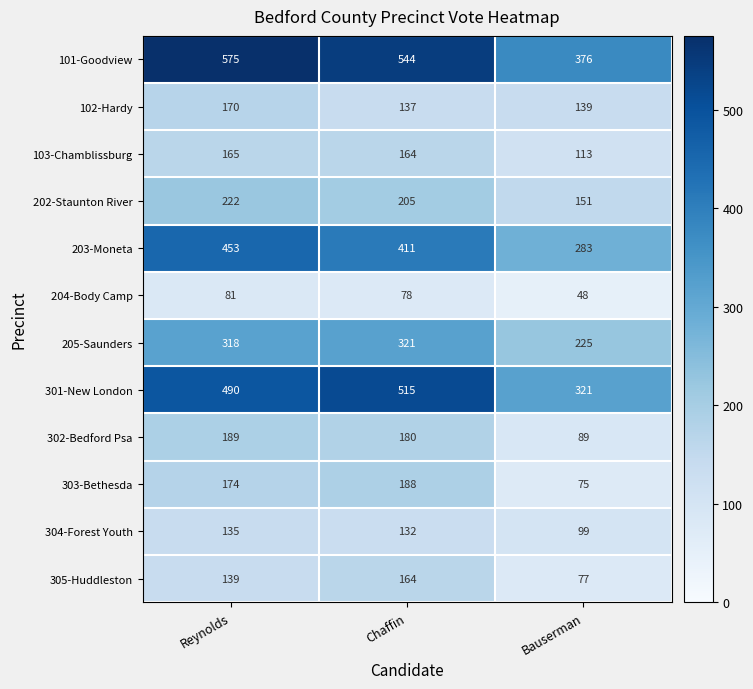

What value does the 304-Forest Youth series have at Bauserman?

99